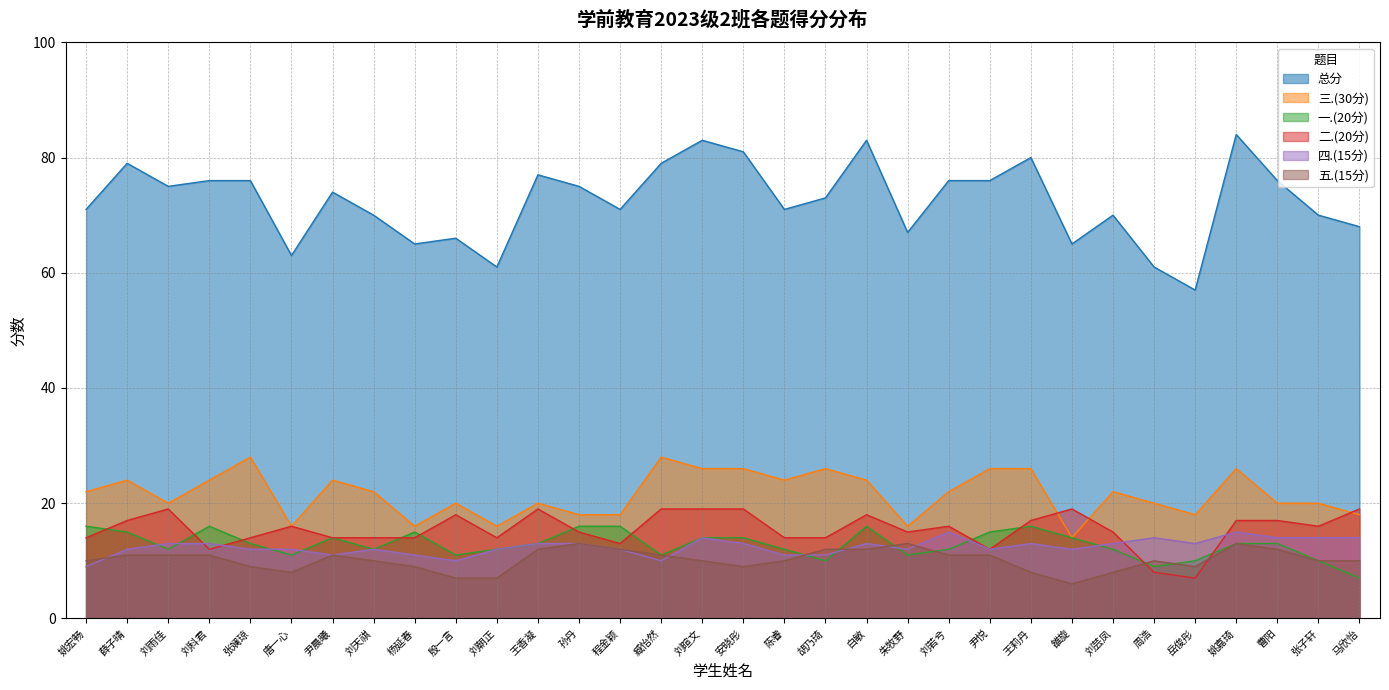

Which series has the largest total across all categories?

总分